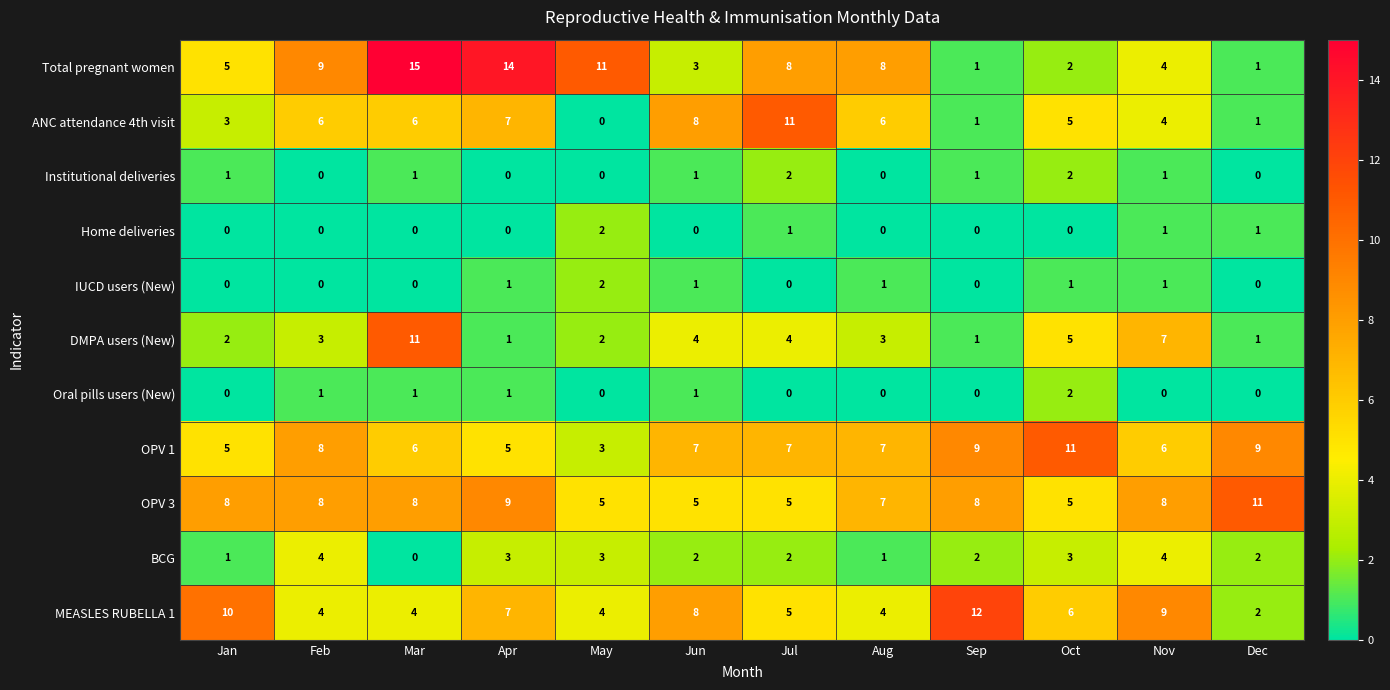

What is the difference between the highest and lowest values at Jul?

11